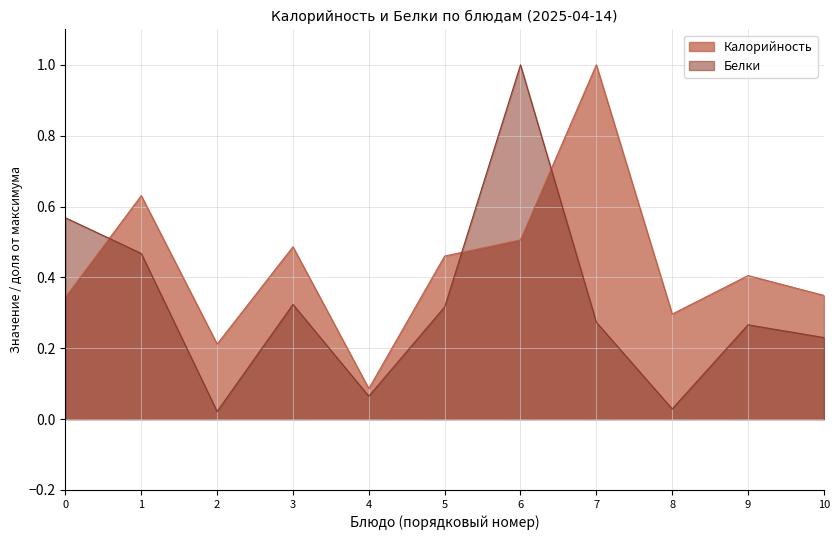

Which series has the largest range (max minus min)?

Белки